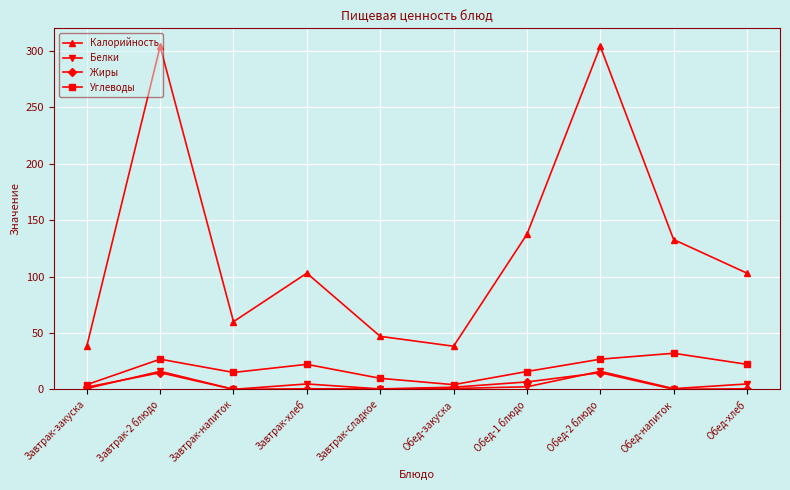

At which label does Калорийность first exceed 103?

Завтрак-2 блюдо